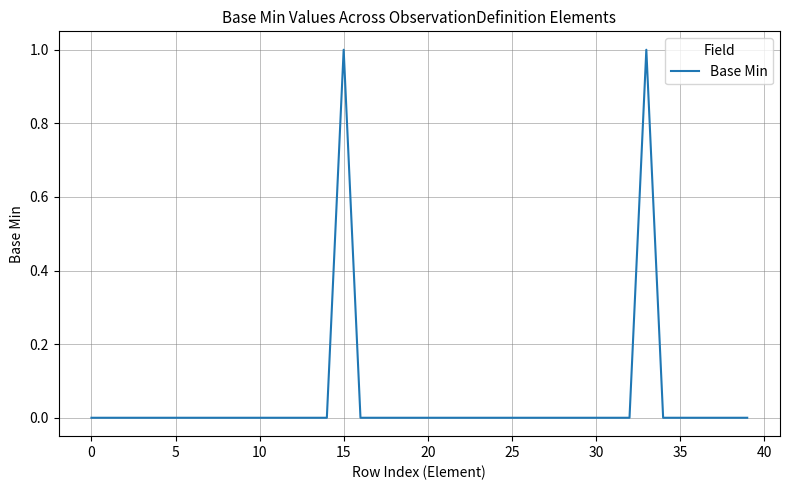

Does the chart display data point markers on the line(s)?

No